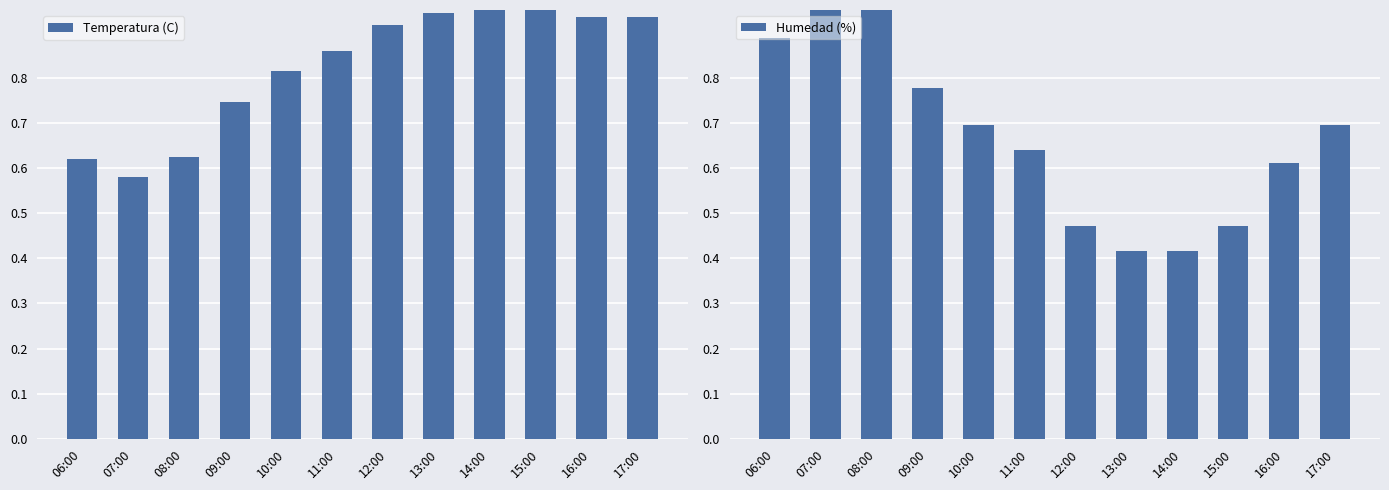

The Temperatura (C) series shows 1.1 at 08:00. True or false?

False